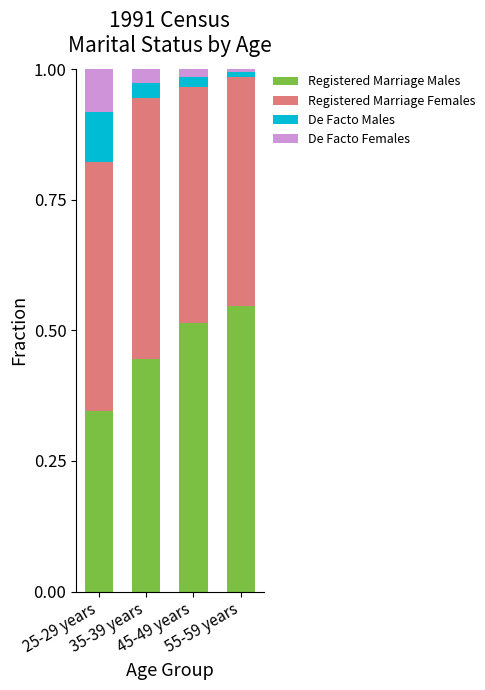

What is the sum of all De Facto Males values?

0.2